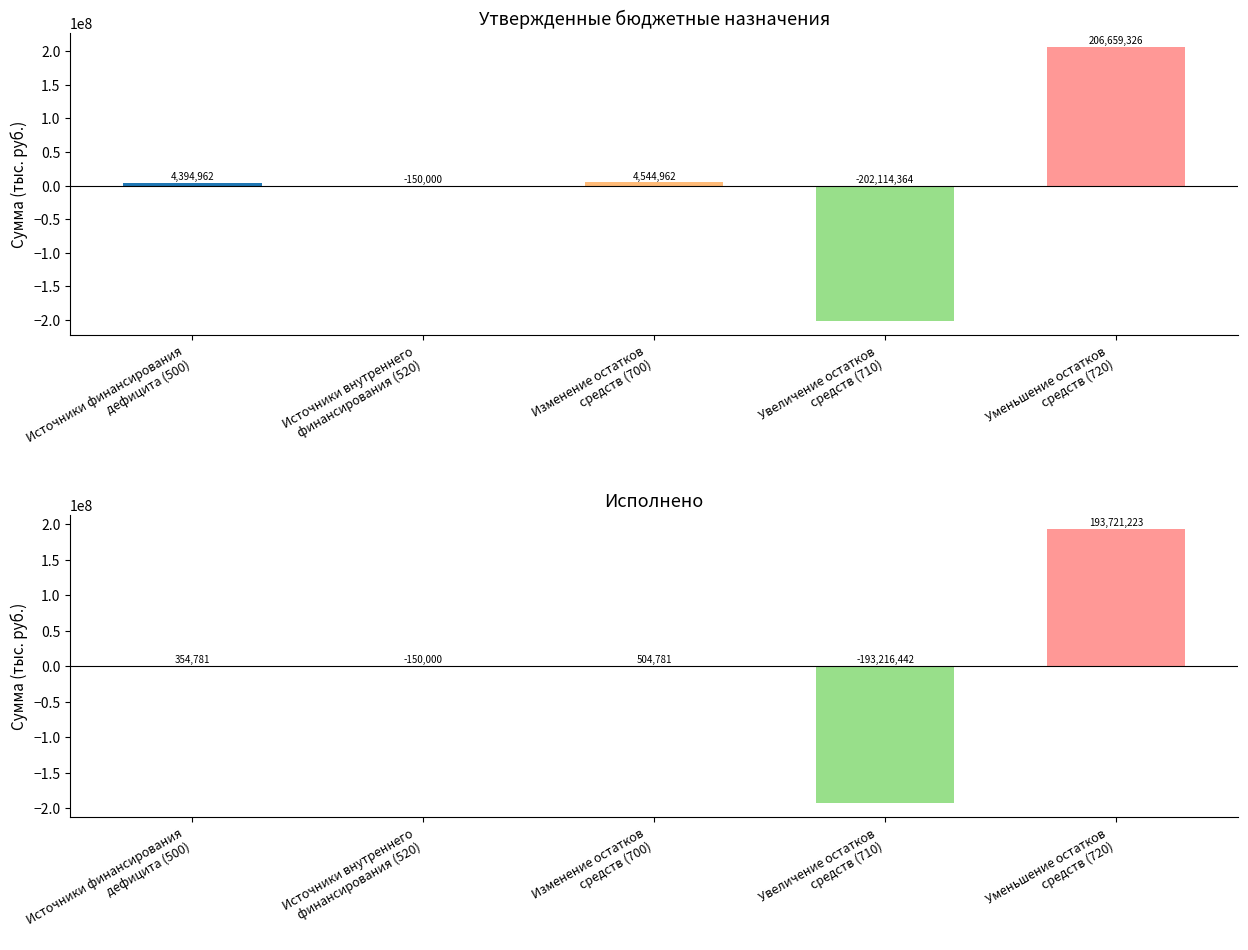

How many data points in Утвержденные бюджетные назначения are above 4394961?

3